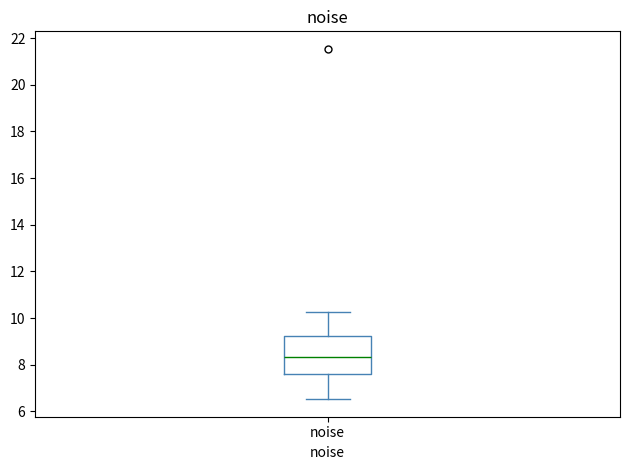

Read this box plot against the y-axis: the position of the median line, the range covered by the box, and the ends of both whiskers. The values are not printed on the chart, so give them approximately, as read against the axis.

median 8.4, box 7.6 to 9.2, whiskers 6.6 to 10.2